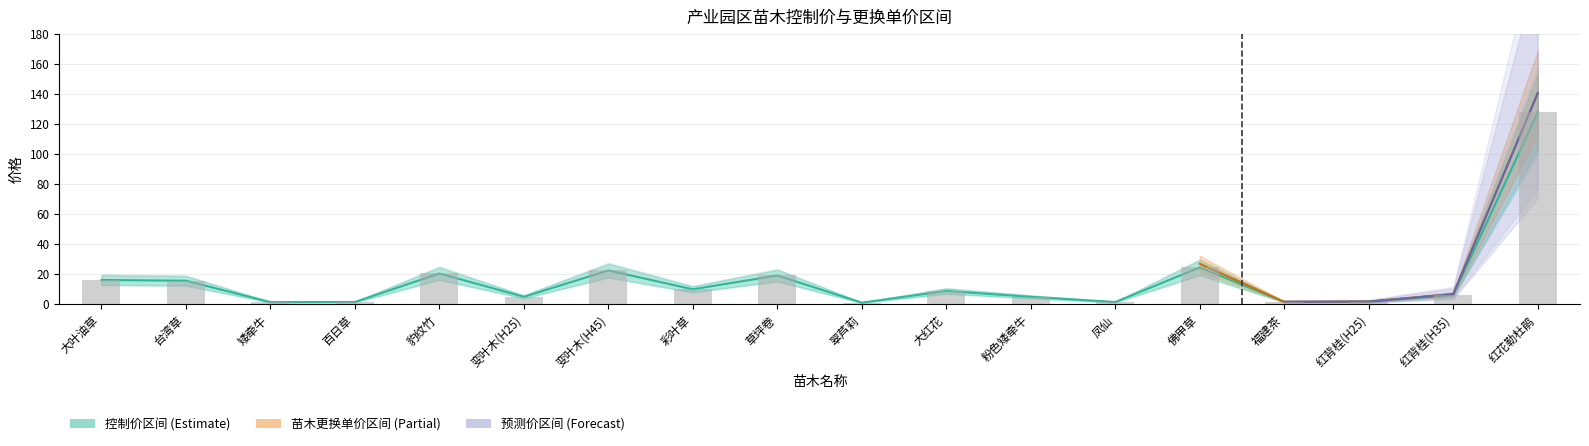

What is the label of the 13th bar from the left?

凤仙